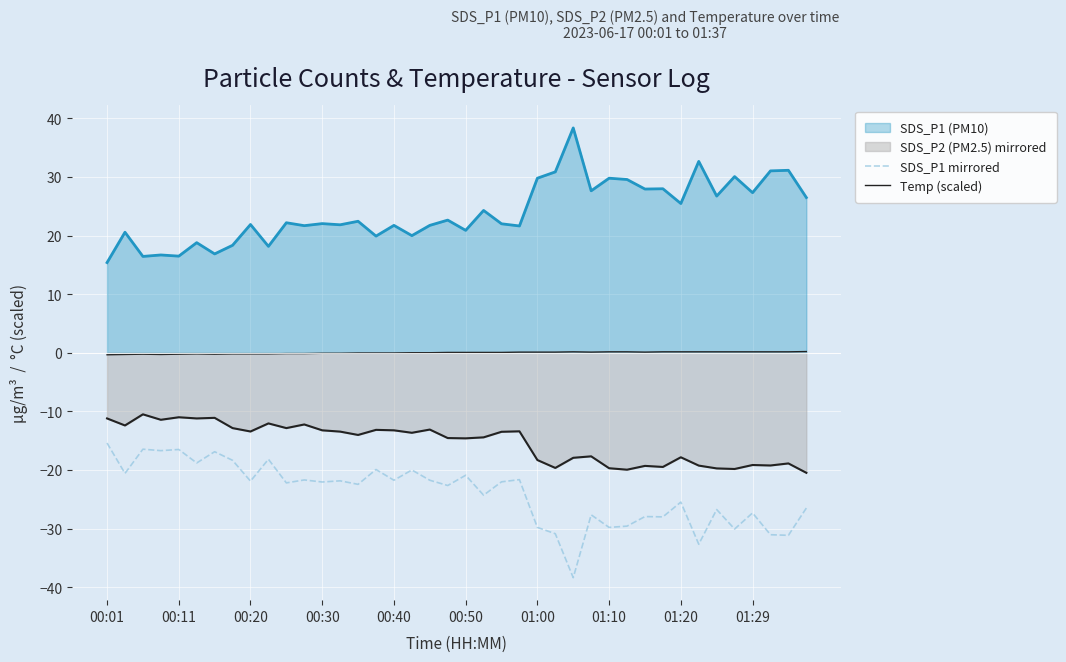

What is the sum of all SDS_P1 mirrored values?

-958.0